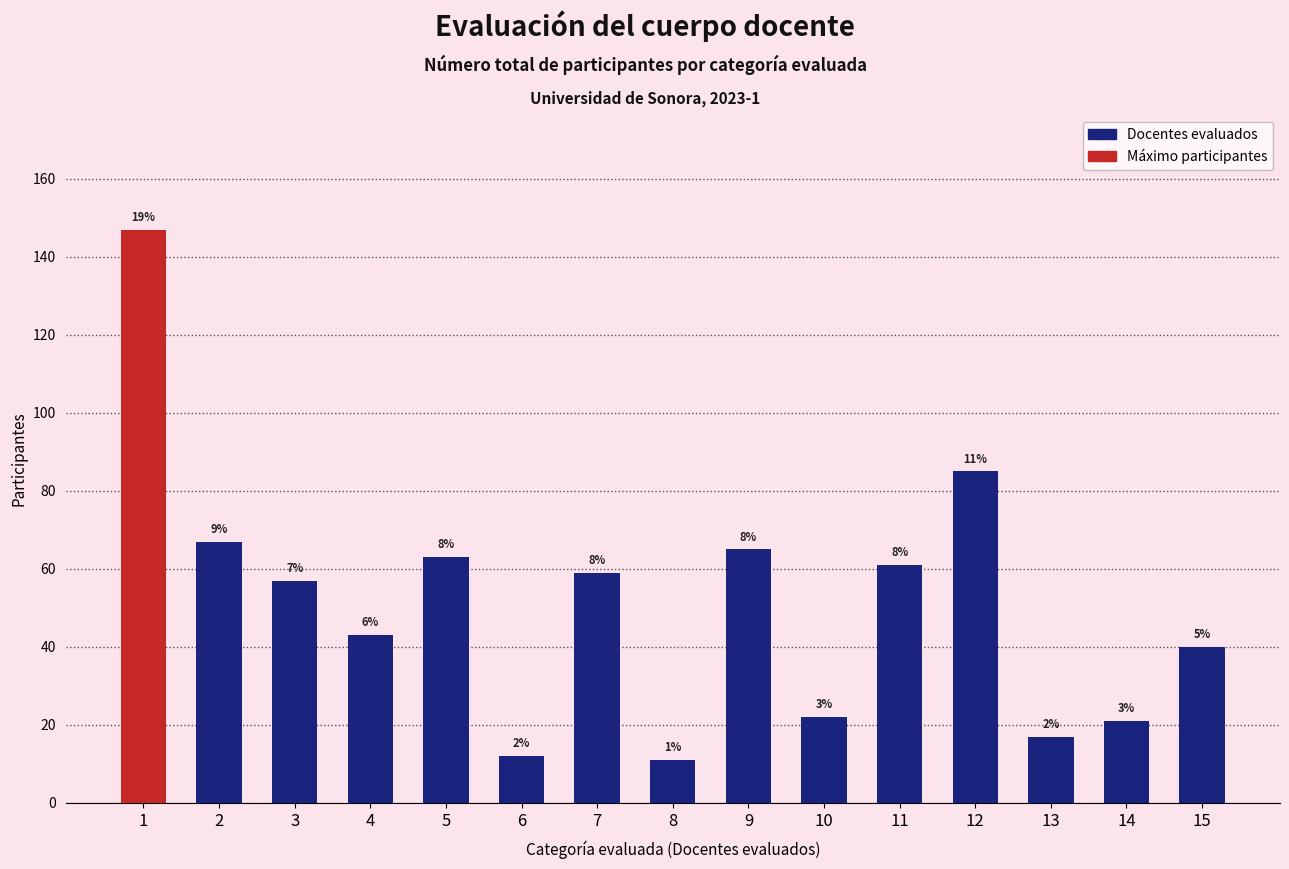

List the labels in order of value, largest first.

1, 12, 2, 9, 5, 11, 7, 3, 4, 15, 10, 14, 13, 6, 8